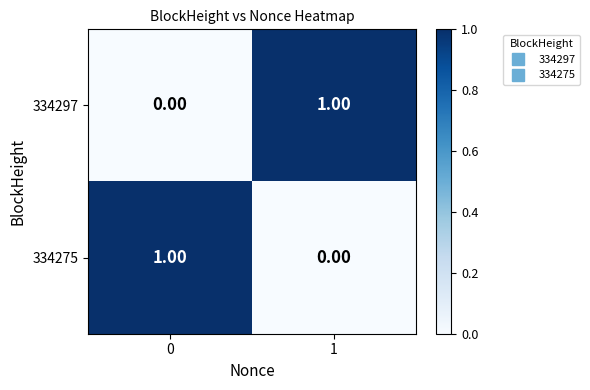

Is the value of 334297 at 1 greater than the value of 334275 at 1?

Yes